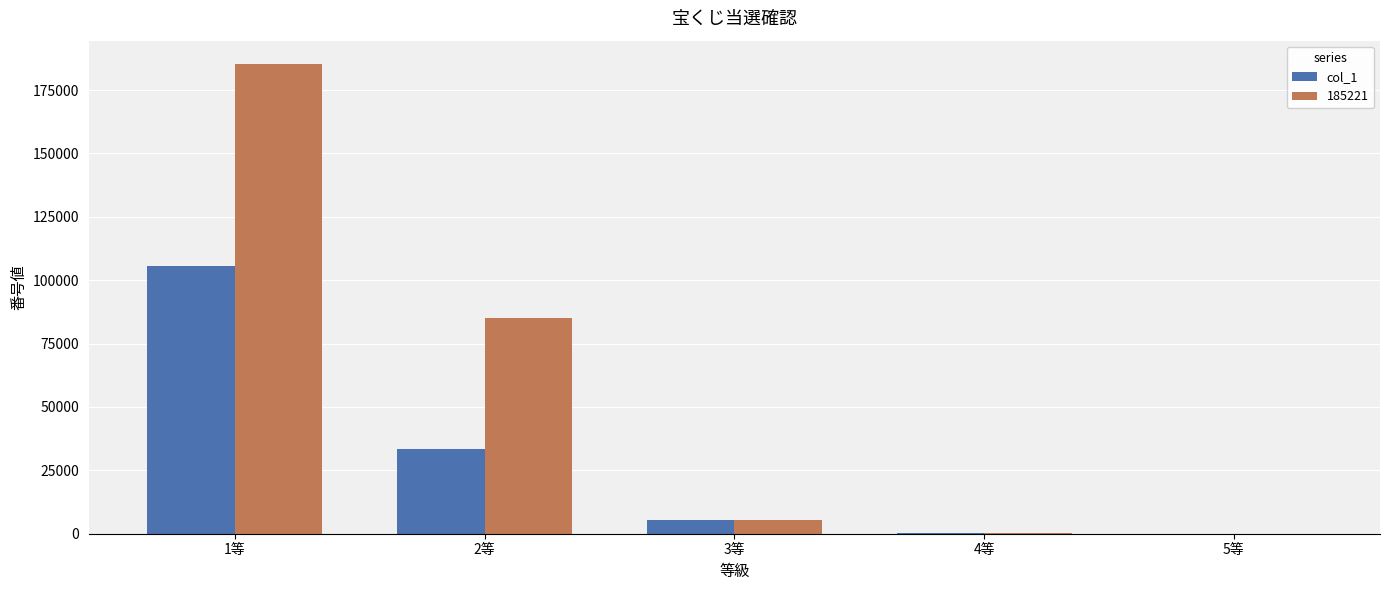

At which label does 185221 reach its peak?

1等